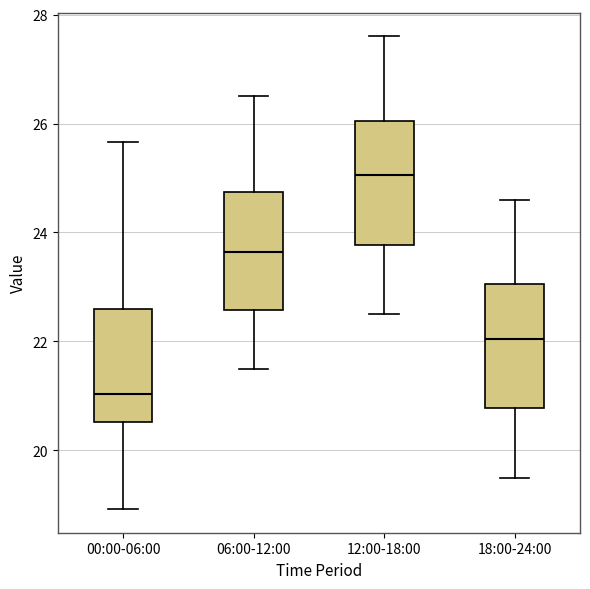

Where is the lower edge of the box for 00:00-06:00 on the y-axis? The values are not printed on the chart, so give them approximately, as read against the axis.

20.6